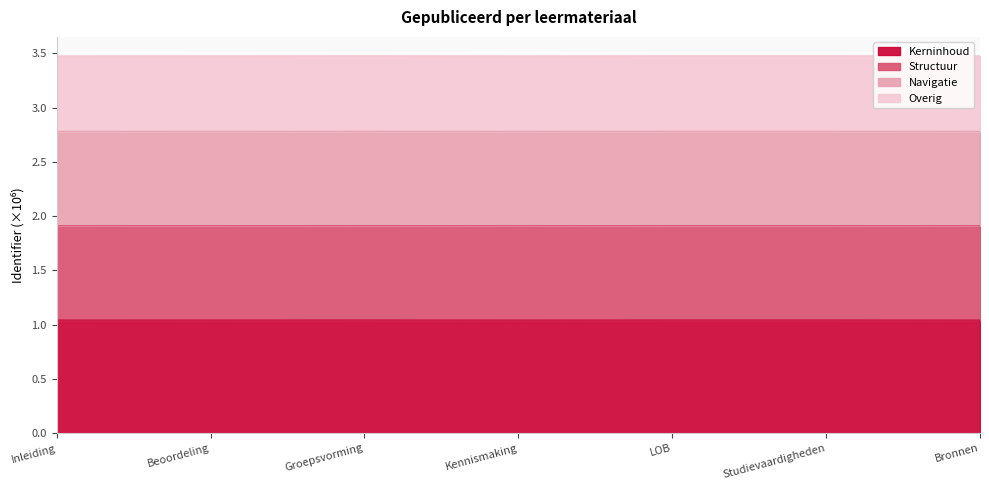

Does the chart display data point markers on the line(s)?

No